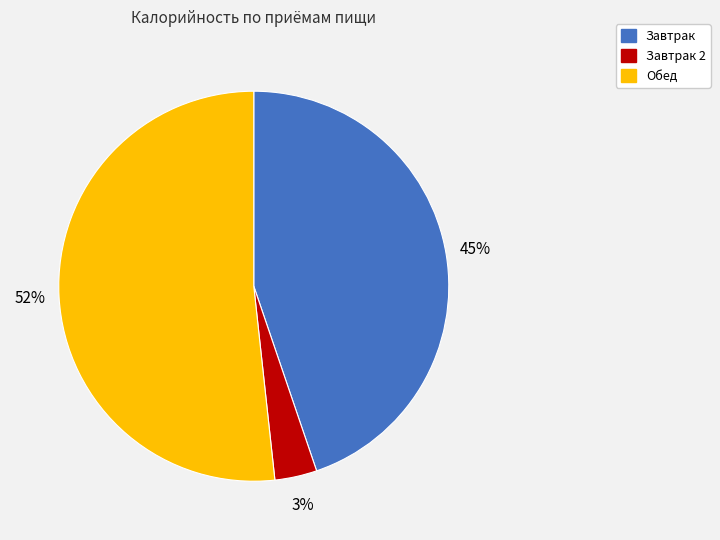

Is there any slice that represents more than half of the pie?

Yes